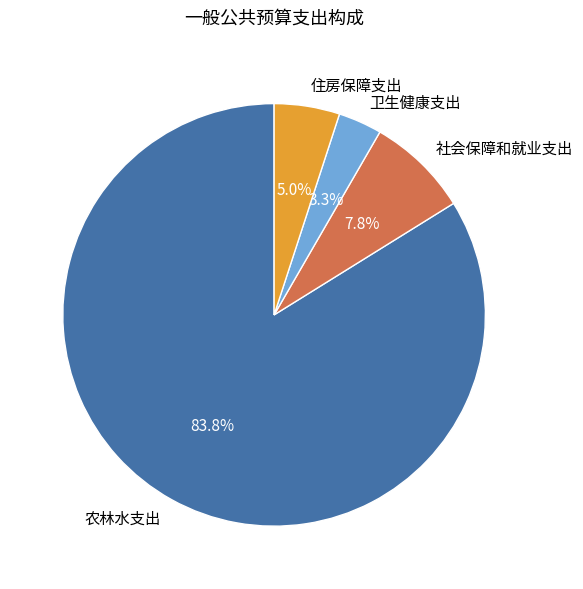

Is the sum of 卫生健康支出 and 住房保障支出 greater than half?

No